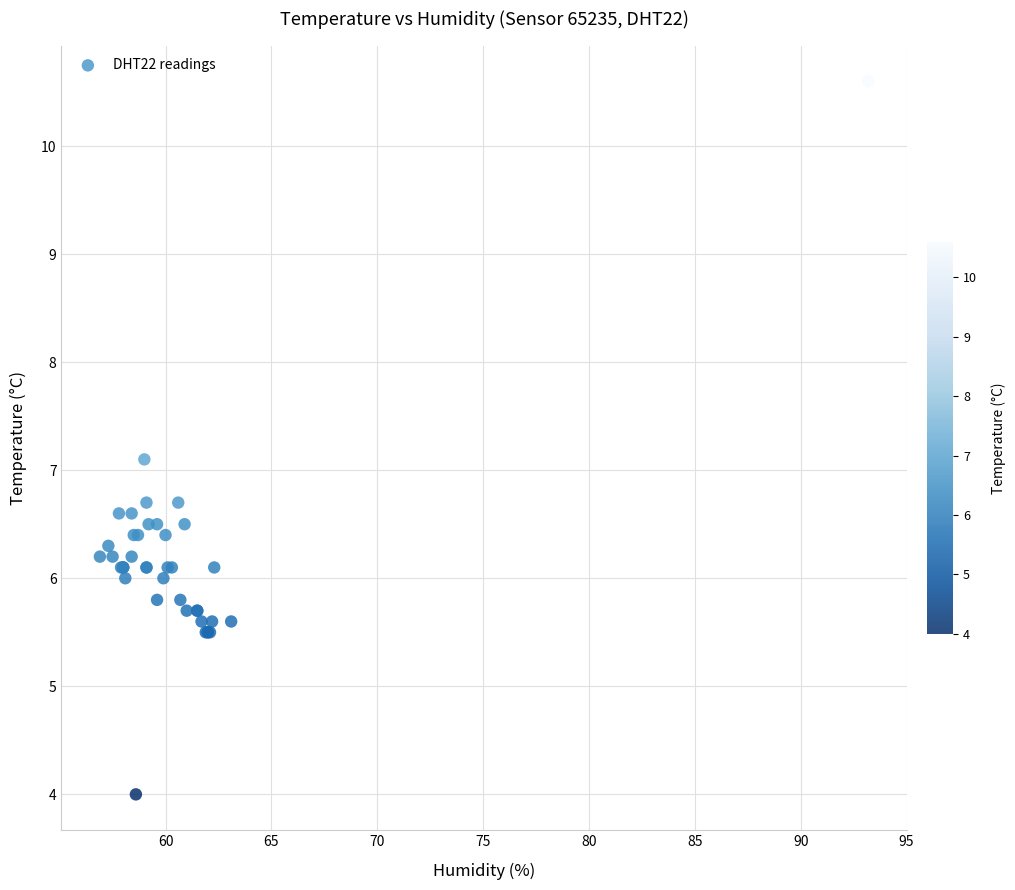

What Y value in the scatter plot is closest to 7?

7.1